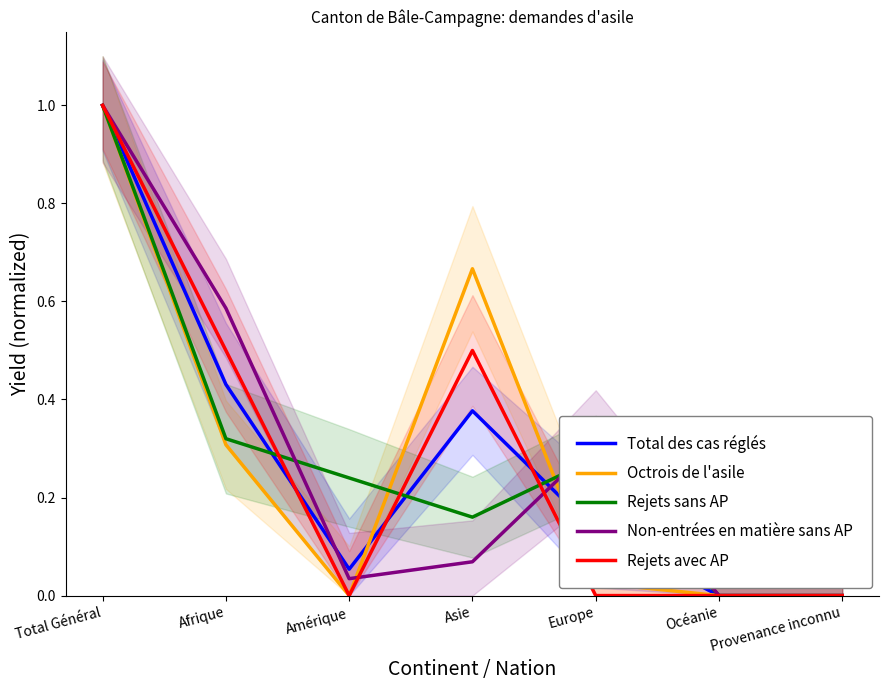

Does the chart display data point markers on the line(s)?

No